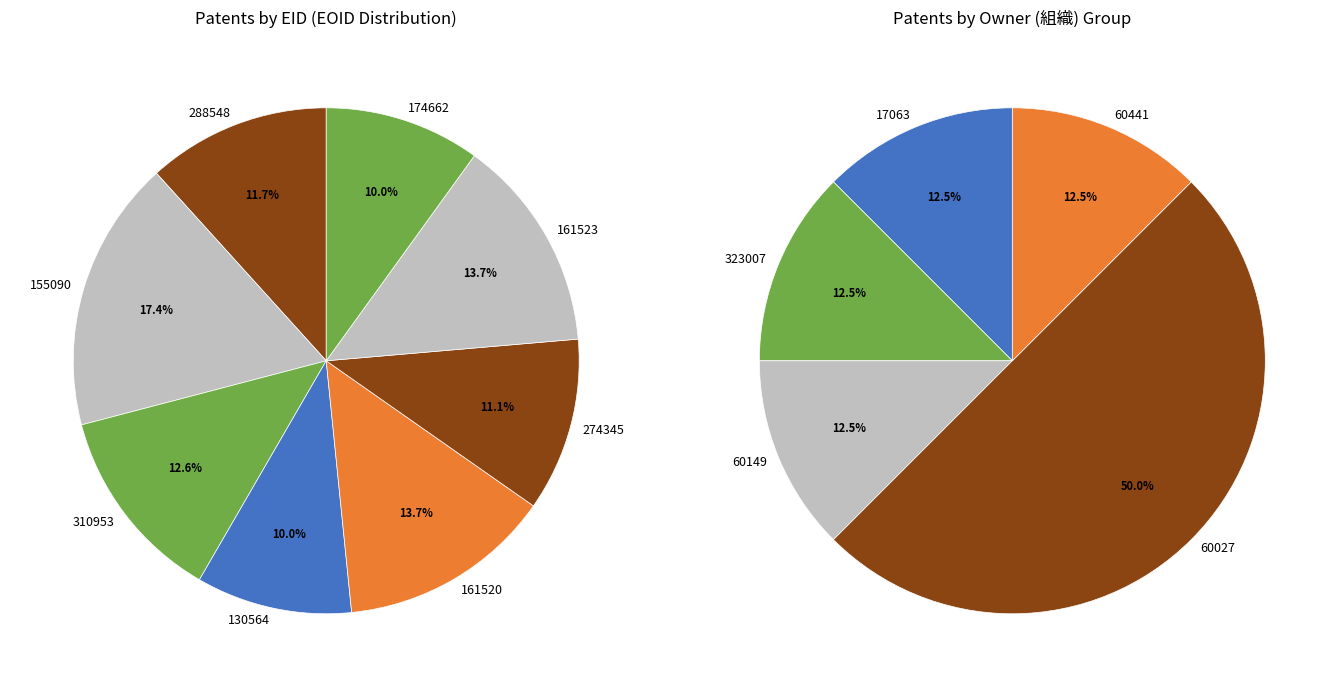

To the nearest percent, what is the average slice percentage?

12%